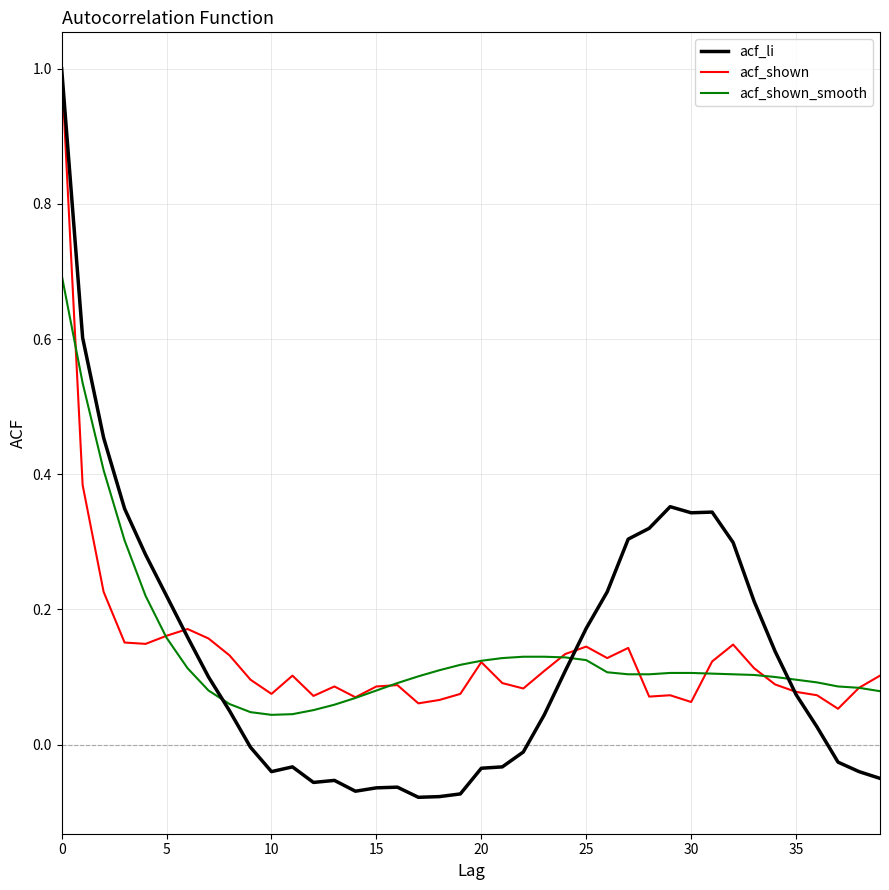

What is the greatest value displayed?

1.0